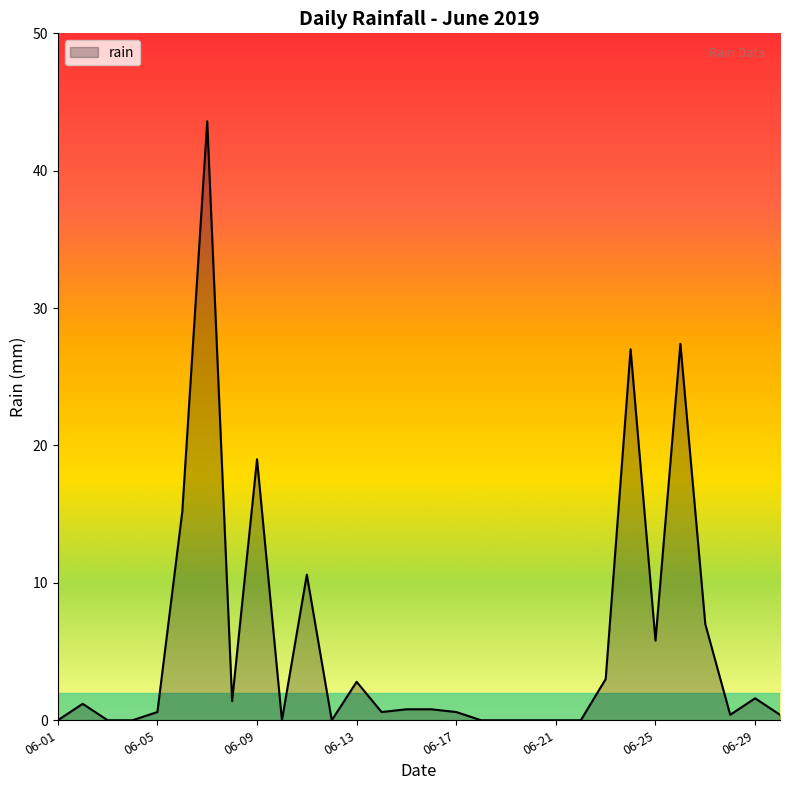

What is the difference between the maximum and minimum values?

43.6